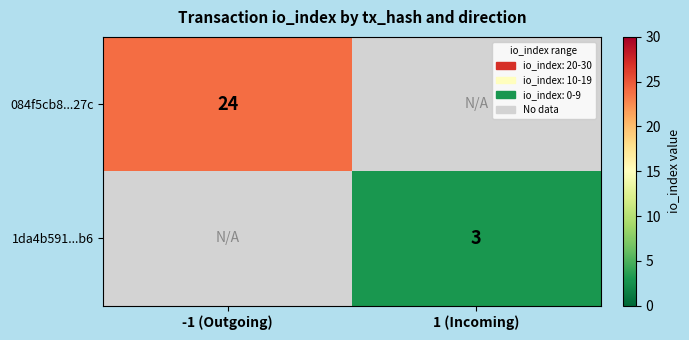

The 1da4b591...b6 series shows 1 at 1 (Incoming). True or false?

False